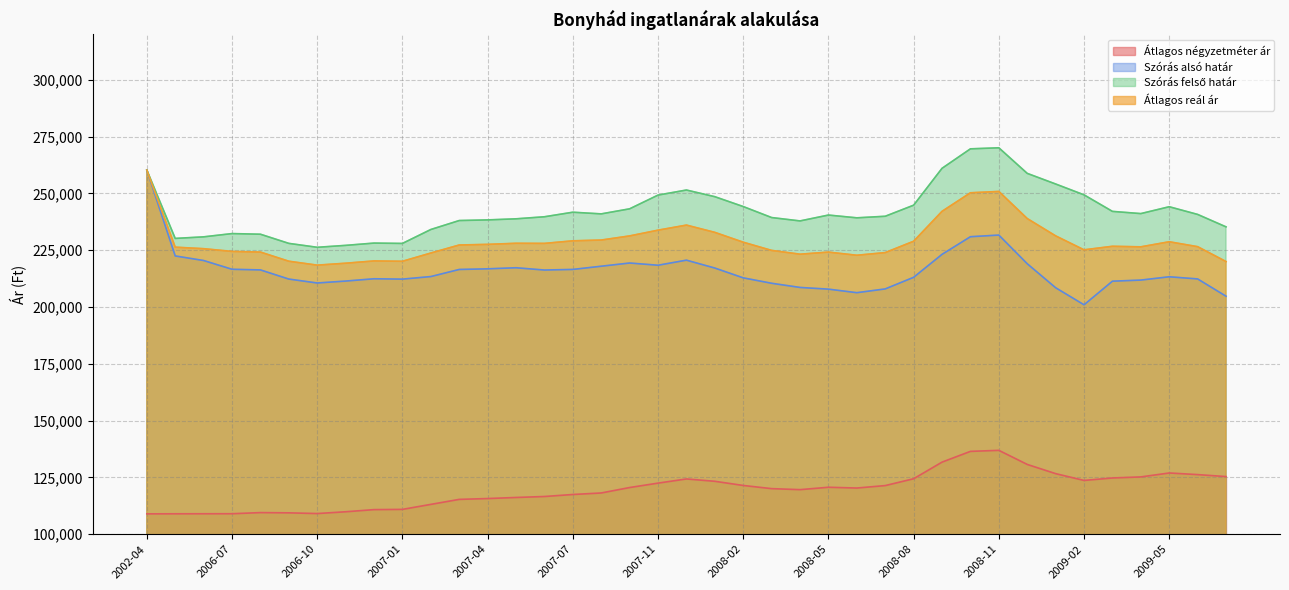

Is it true that Szórás felső határ equals 108434 at 2009-07?

False